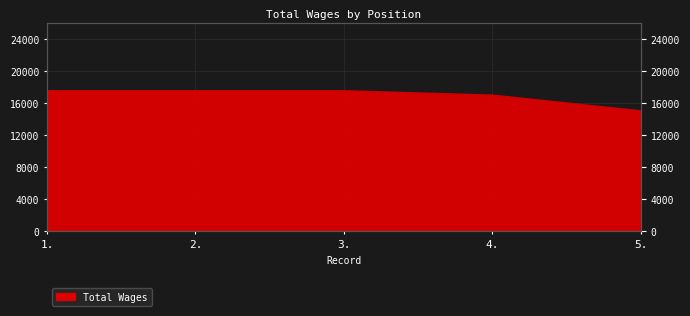

How many values are between 16958 and 17500?

4